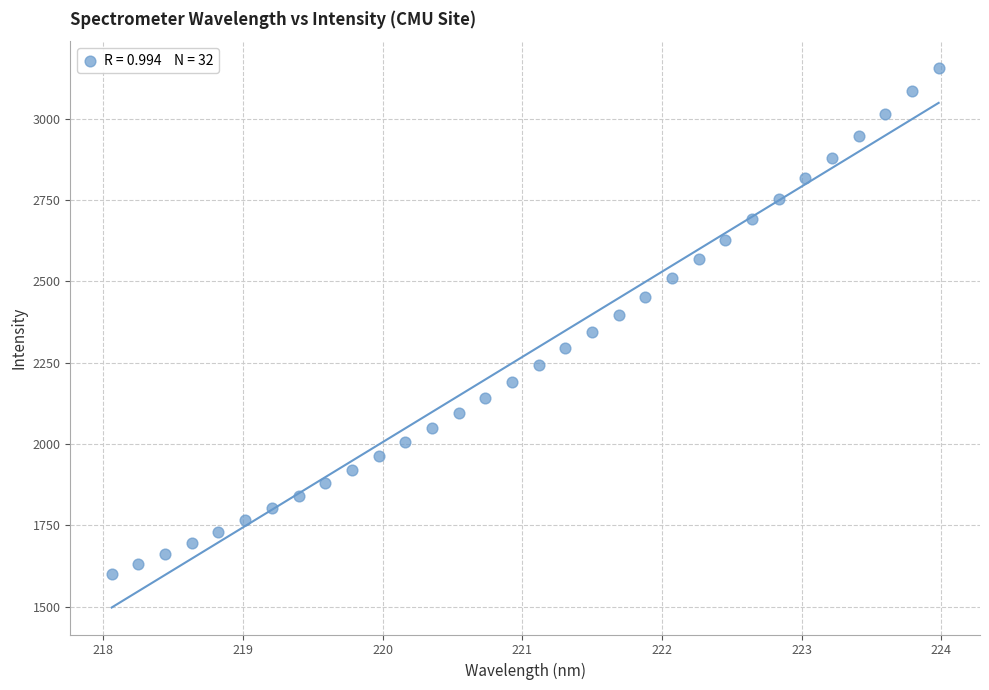

What is the range of Y values (max minus min)?

1555.3